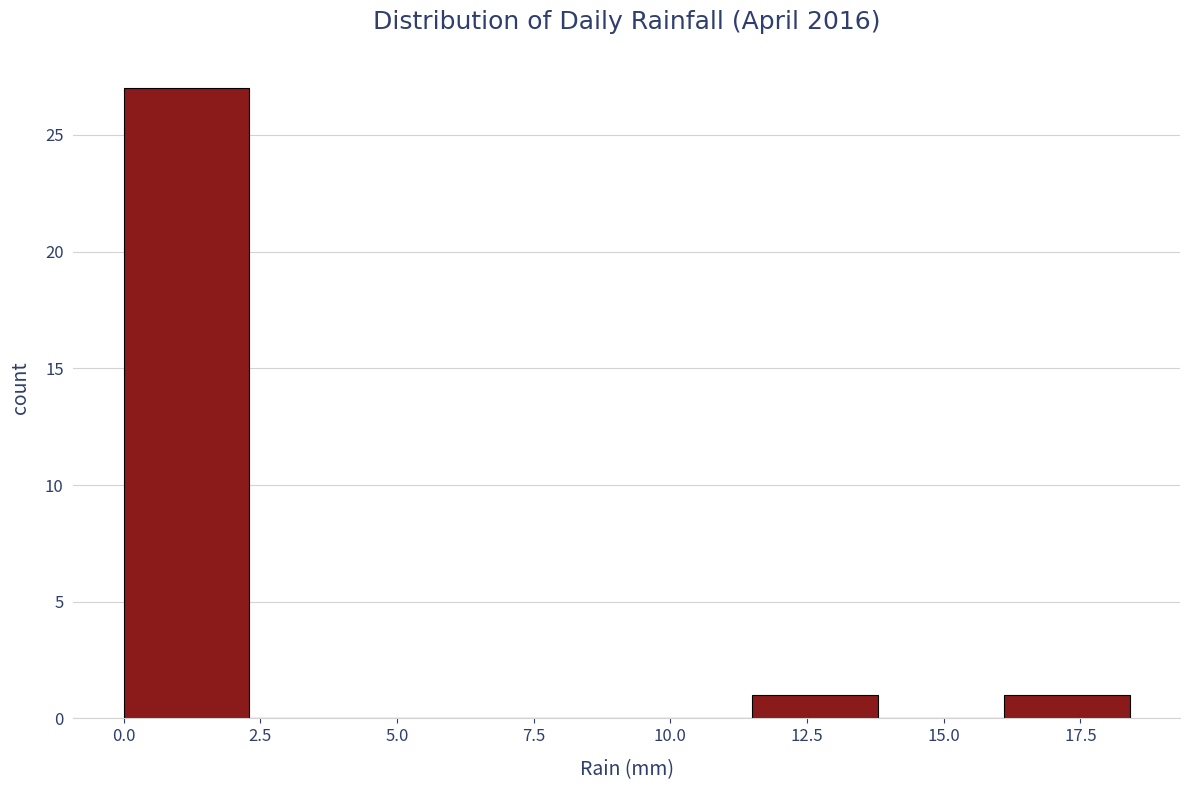

Reading left to right, transcribe this chart: for each bar, give the range it covers on the x-axis and its height. Neither the bar edges nor the heights are printed on the chart, so give them approximately, as read against the axes.

0.0 to 2.3: 27
2.3 to 4.6: 0
4.6 to 6.9: 0
6.9 to 9.2: 0
9.2 to 11.5: 0
11.5 to 13.8: 1
13.8 to 16.1: 0
16.1 to 18.4: 1